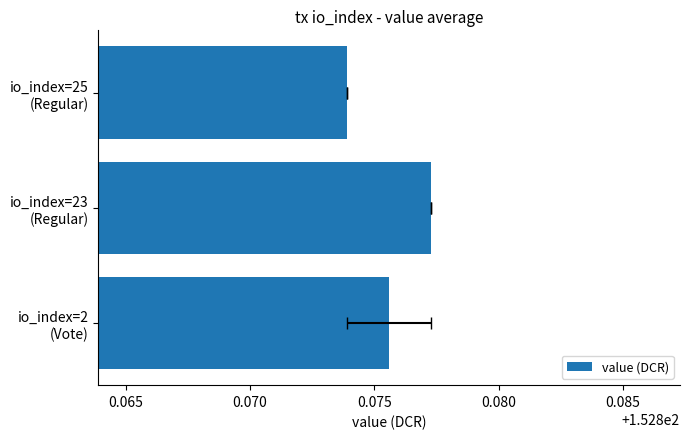

How many bars are there in total?

3